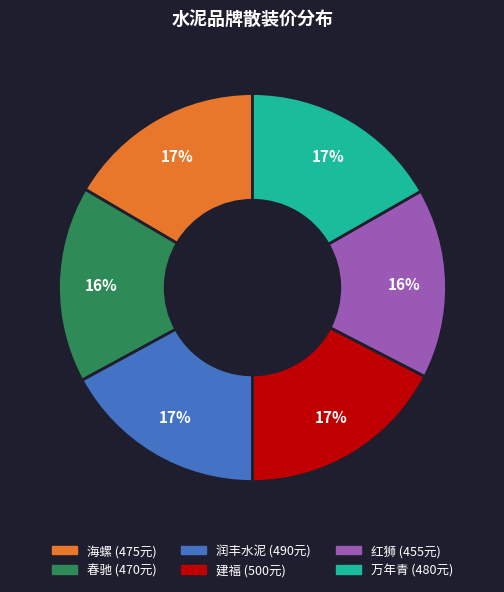

Is there any slice that represents more than half of the pie?

No